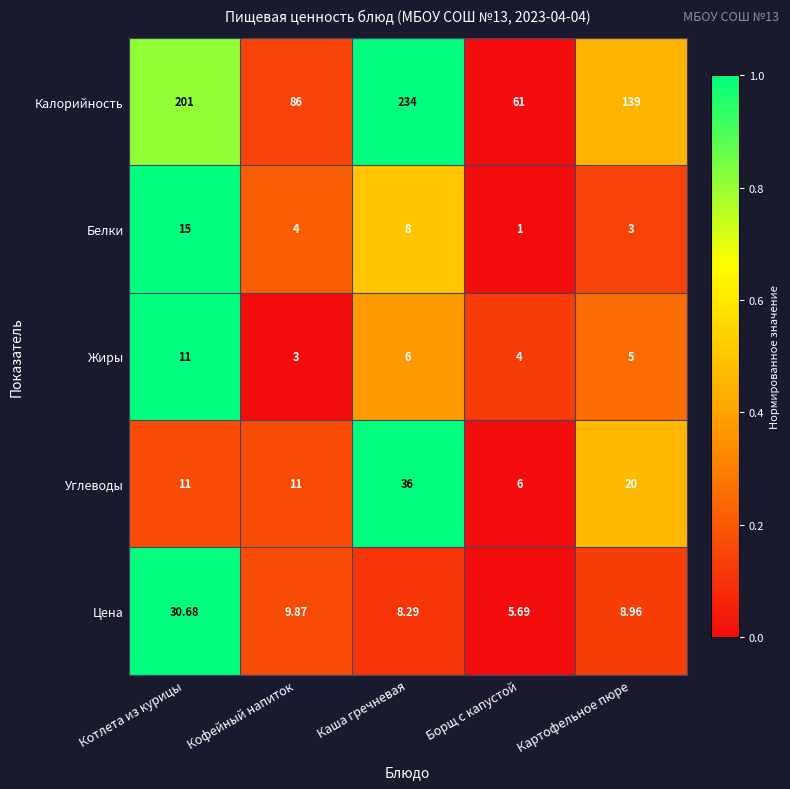

Between Борщ с капустой and Картофельное пюре, which series saw the biggest shift?

Калорийность